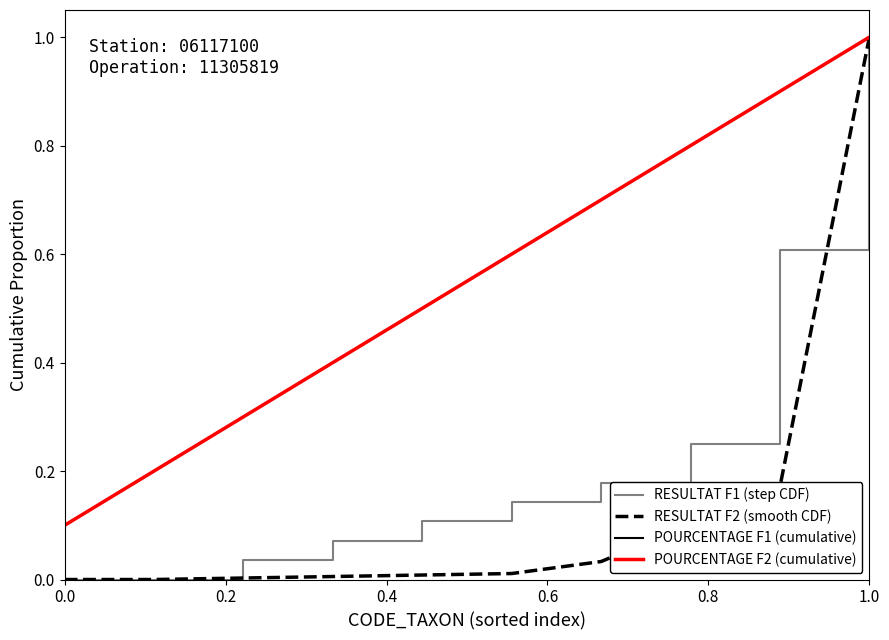

Is this an area chart (filled region under the line)?

No